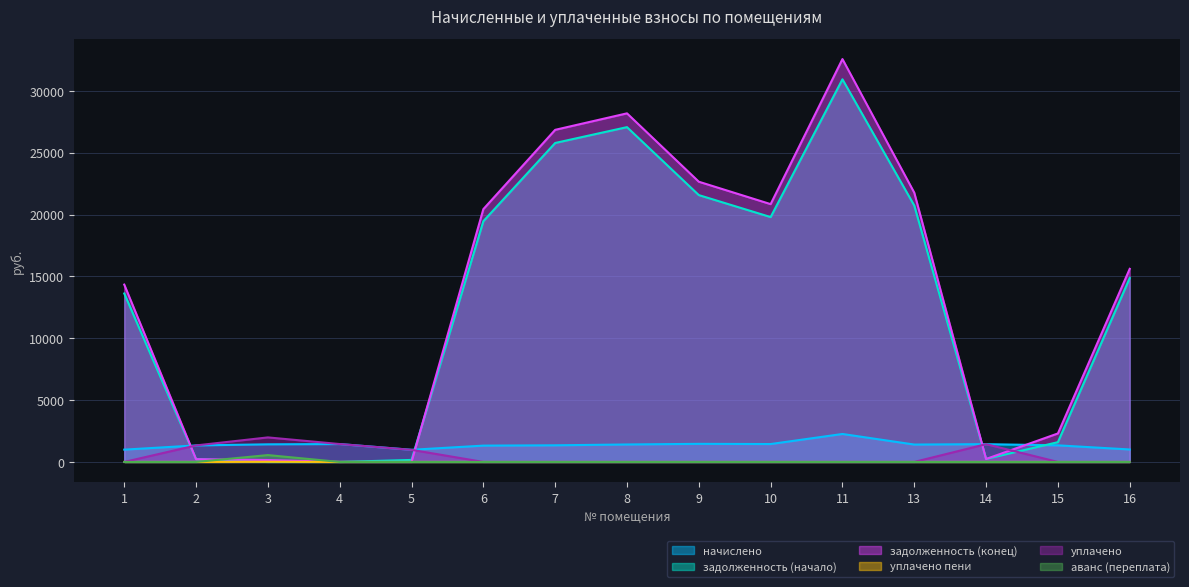

What is the total value across all series at 8?

56665.4